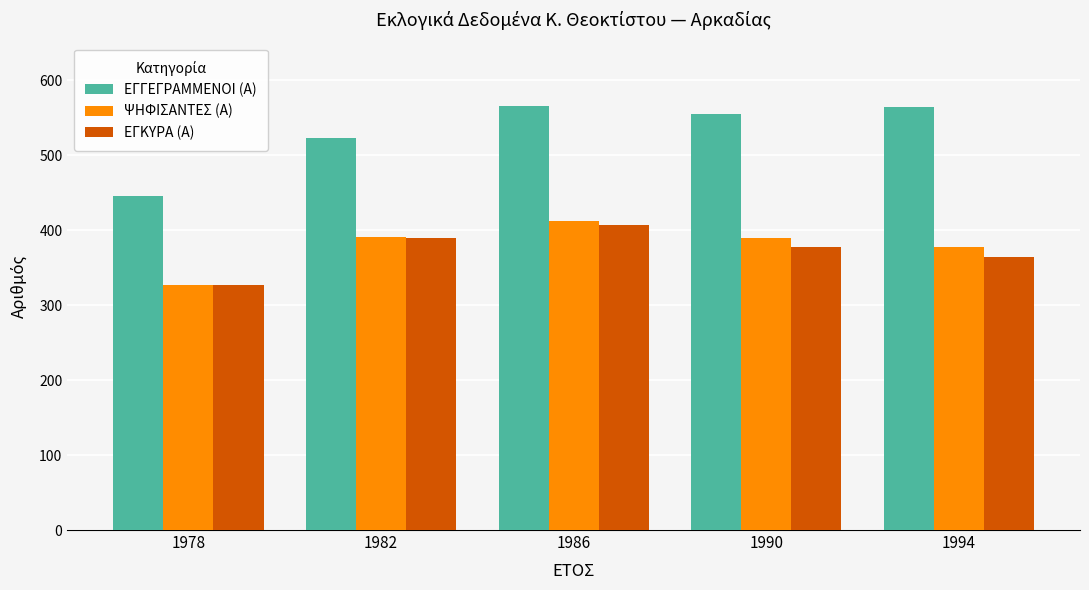

What is the difference between the highest and lowest values at 1982?

134